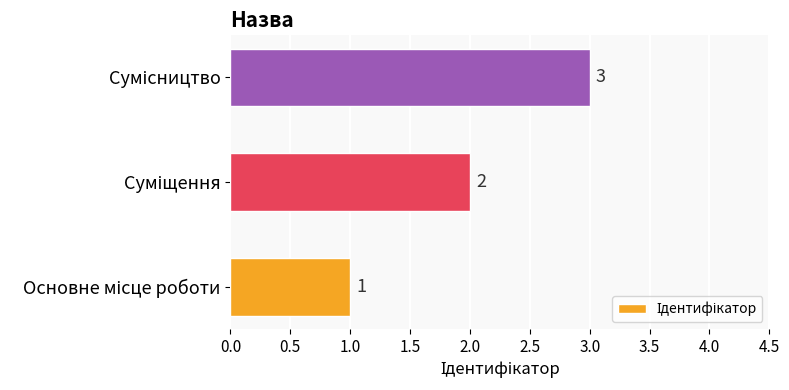

What is the greatest value displayed?

3